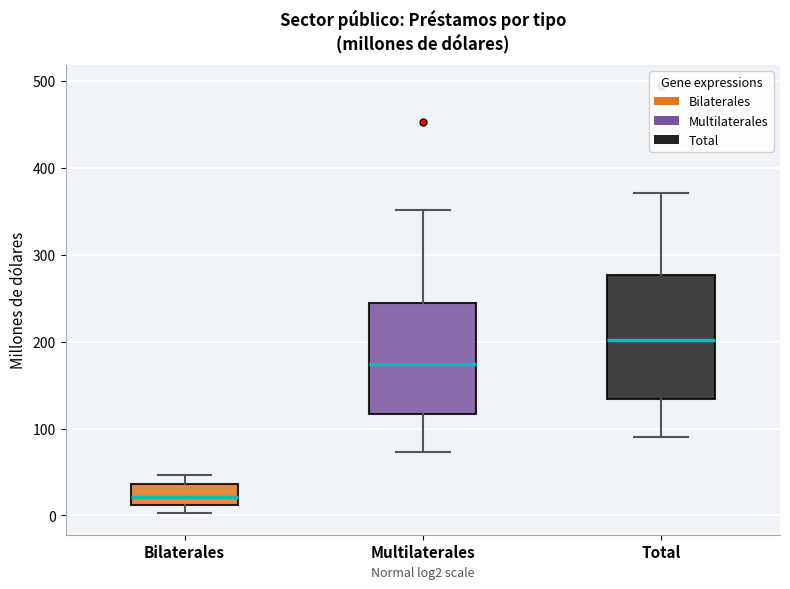

Which box has the highest median line?

Total